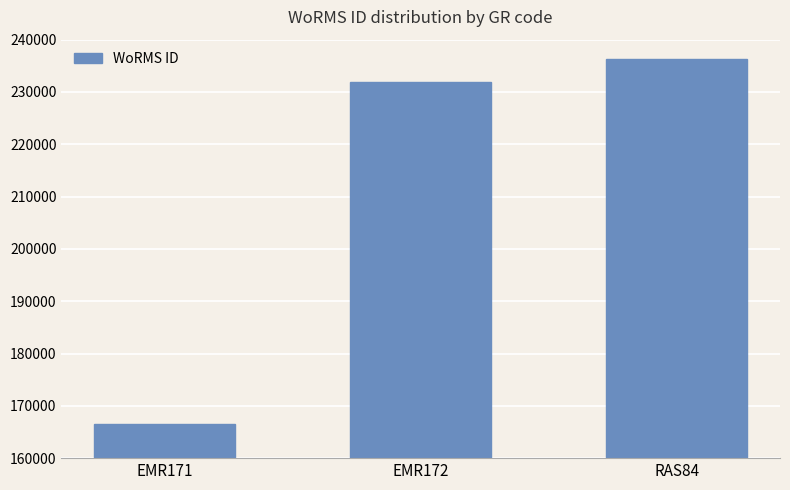

Reading left to right, extract all data points from this chart.

166496	231816	236331